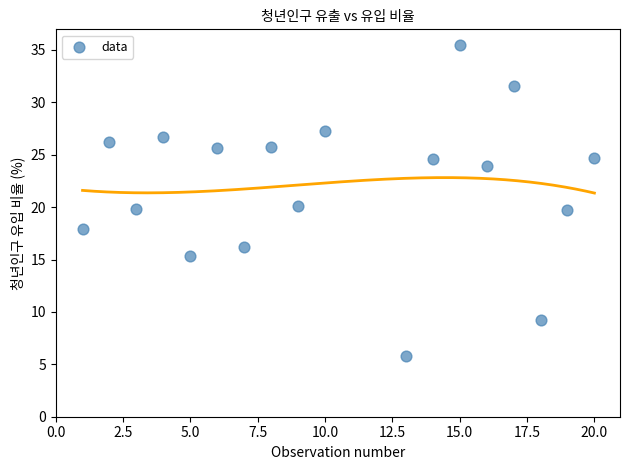

What is the range of X values (max minus min)?

19.0